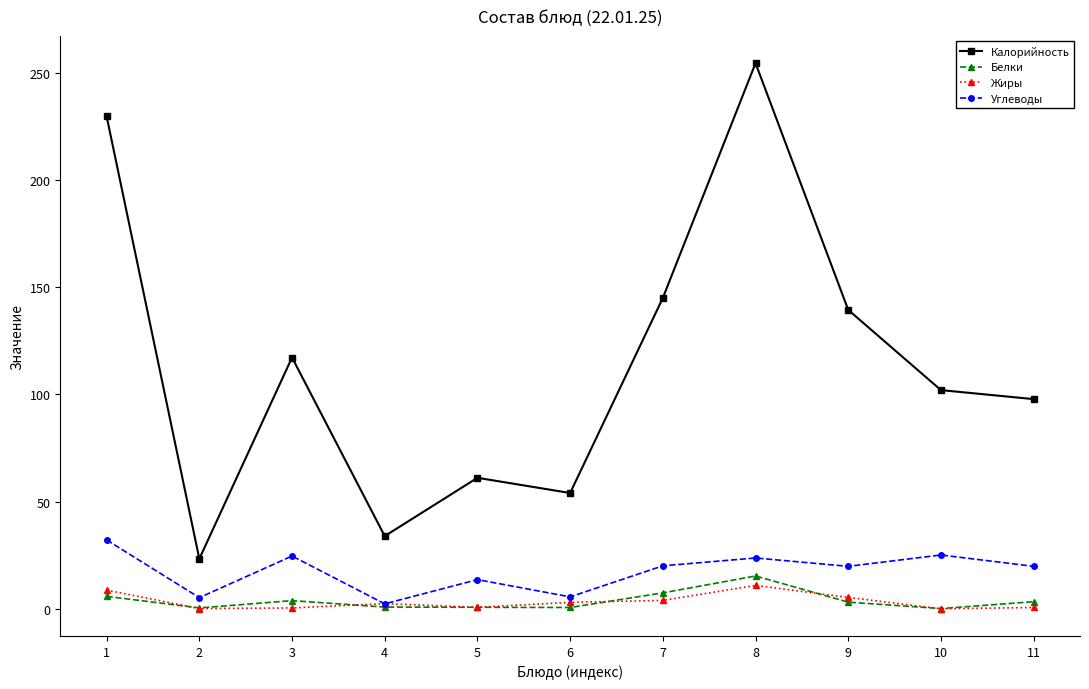

Which category has the highest value across all series?

8